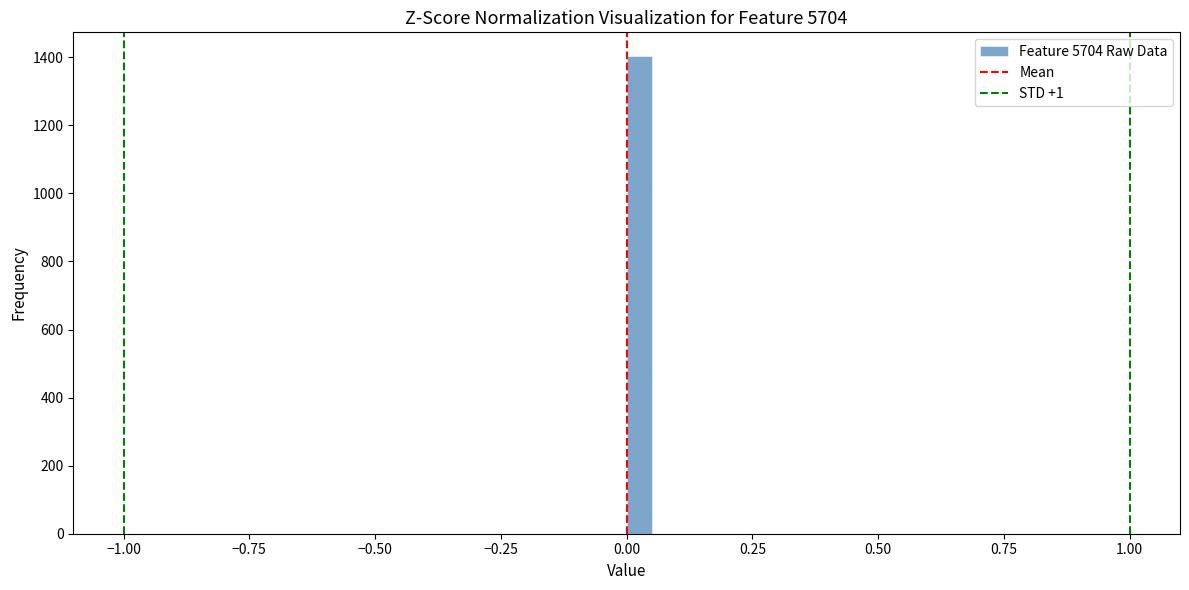

Read against the x-axis, roughly where is the centre of the tallest bar?

0.05